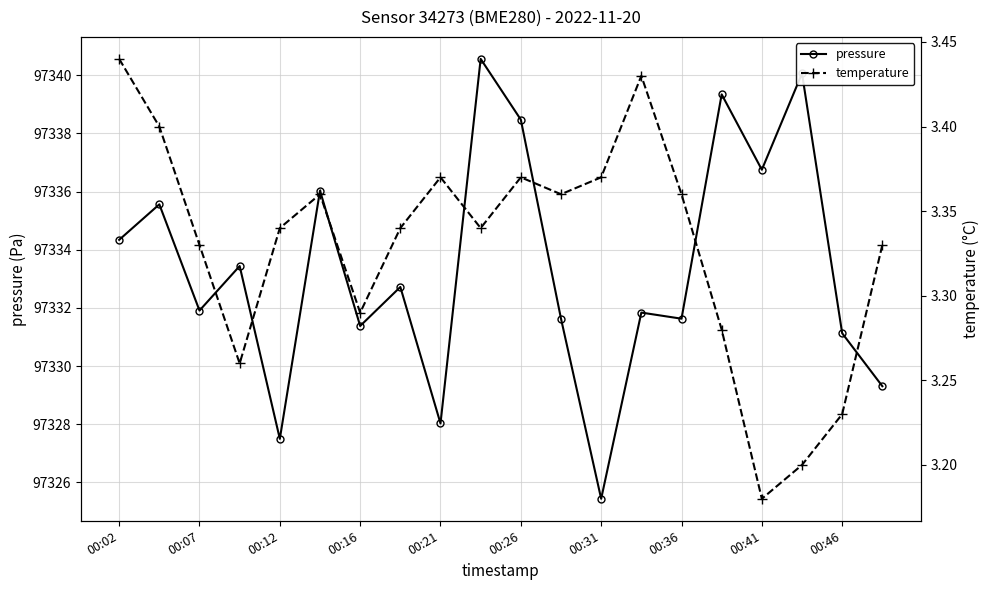

The value of pressure at 00:31 is 97325.4. True or false?

True